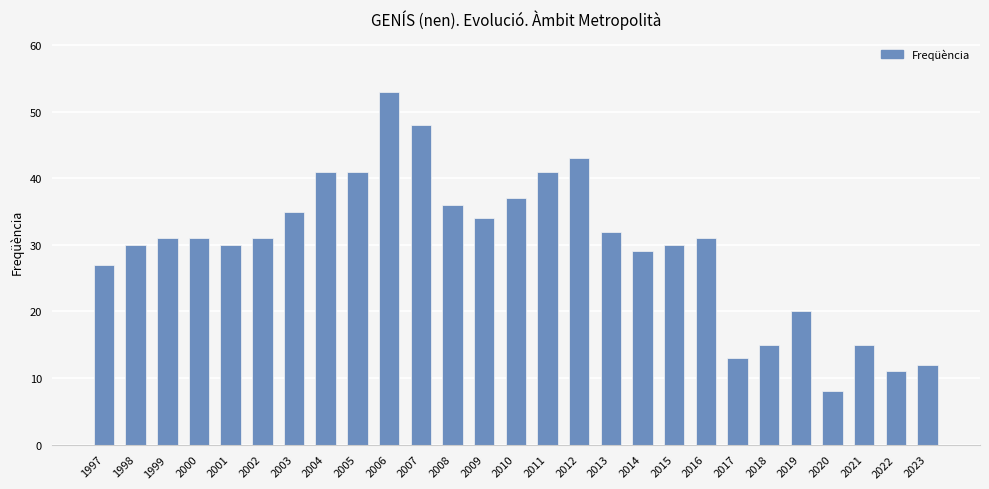

Which label corresponds to the largest value in the chart?

2006